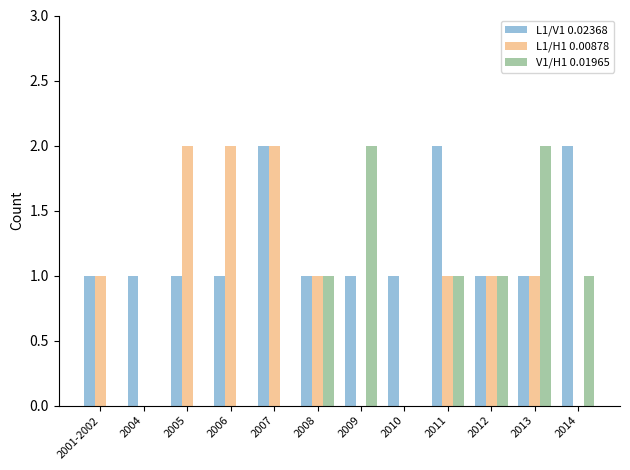

True or false: L1/H1 0.00878 has a value of 0 at 2009.

True